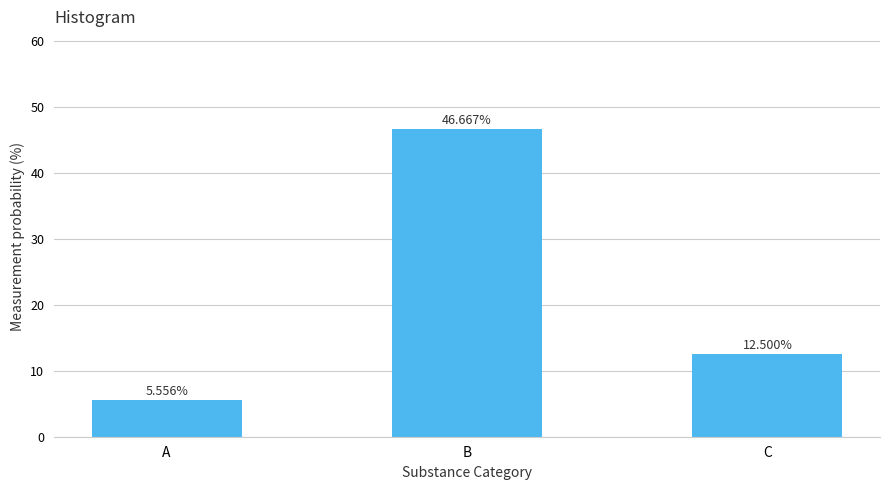

At which label is the value closest to 26?

C